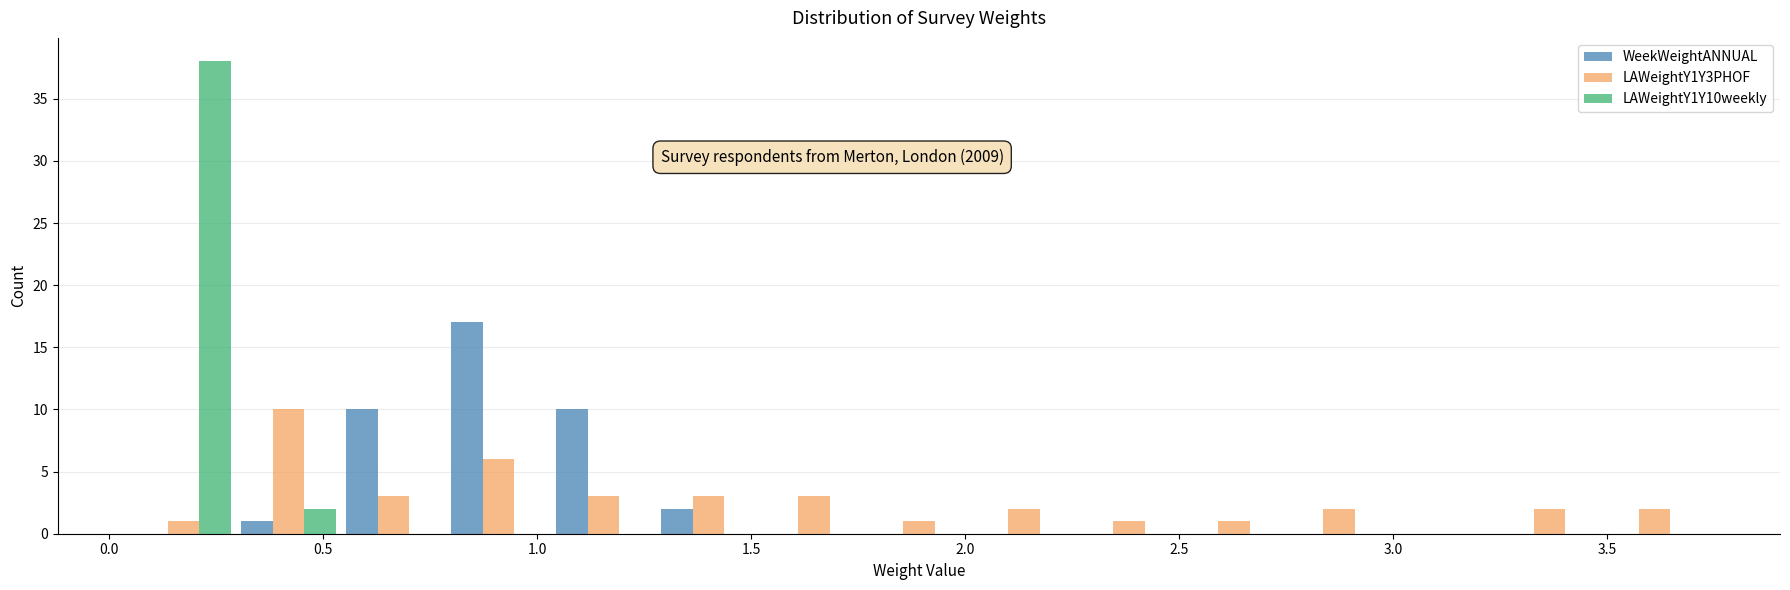

In the WeekWeightANNUAL series, which range on the x-axis has the tallest bar?

0.80 to 1.05